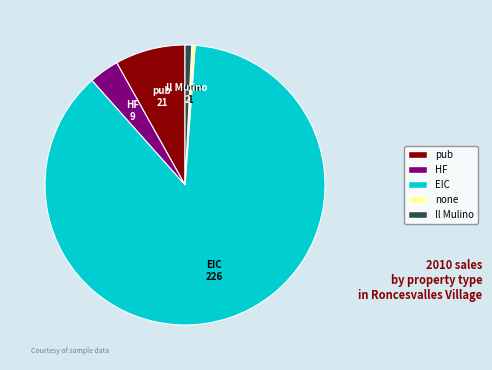

Between Il Mulino and EIC, which is larger?

EIC